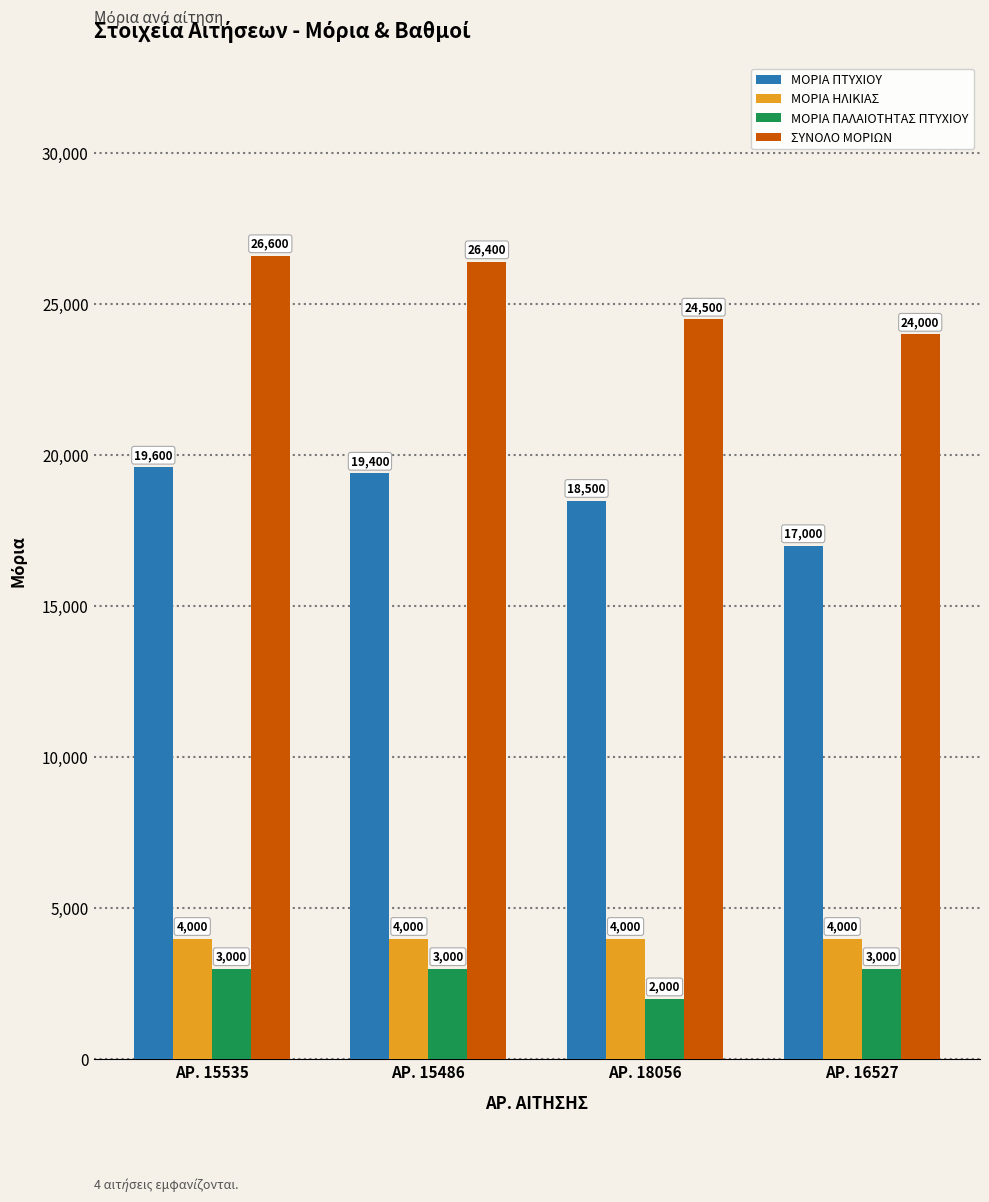

Between ΑΡ. 15486 and ΑΡ. 18056, which series saw the biggest shift?

ΣΥΝΟΛΟ ΜΟΡΙΩΝ